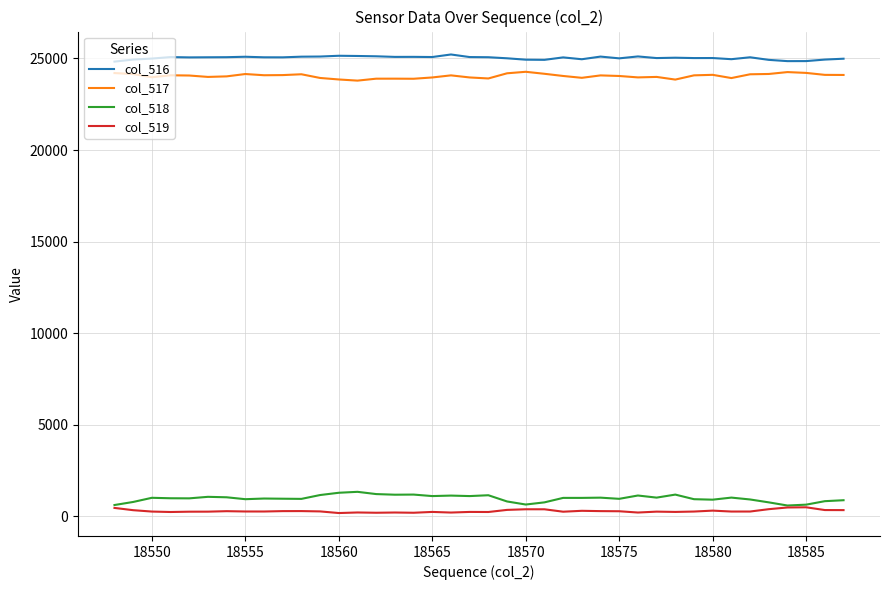

List the series in order of their peak value, highest first.

col_516, col_517, col_518, col_519